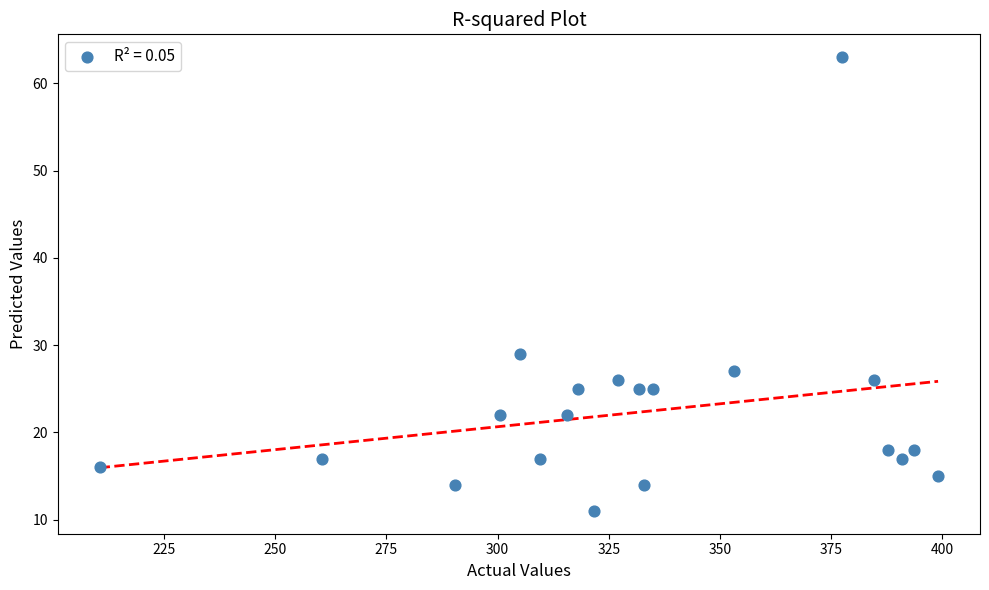

What is the range of Y values (max minus min)?

52